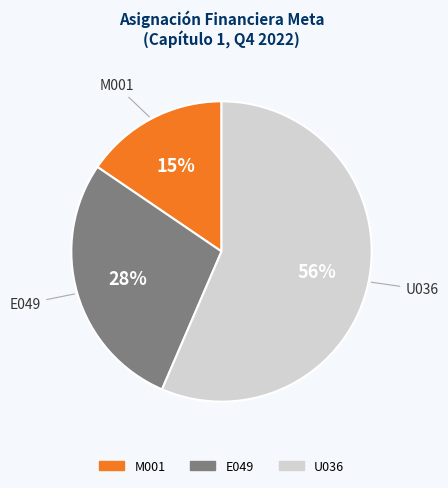

Count the number of slices in the pie.

3